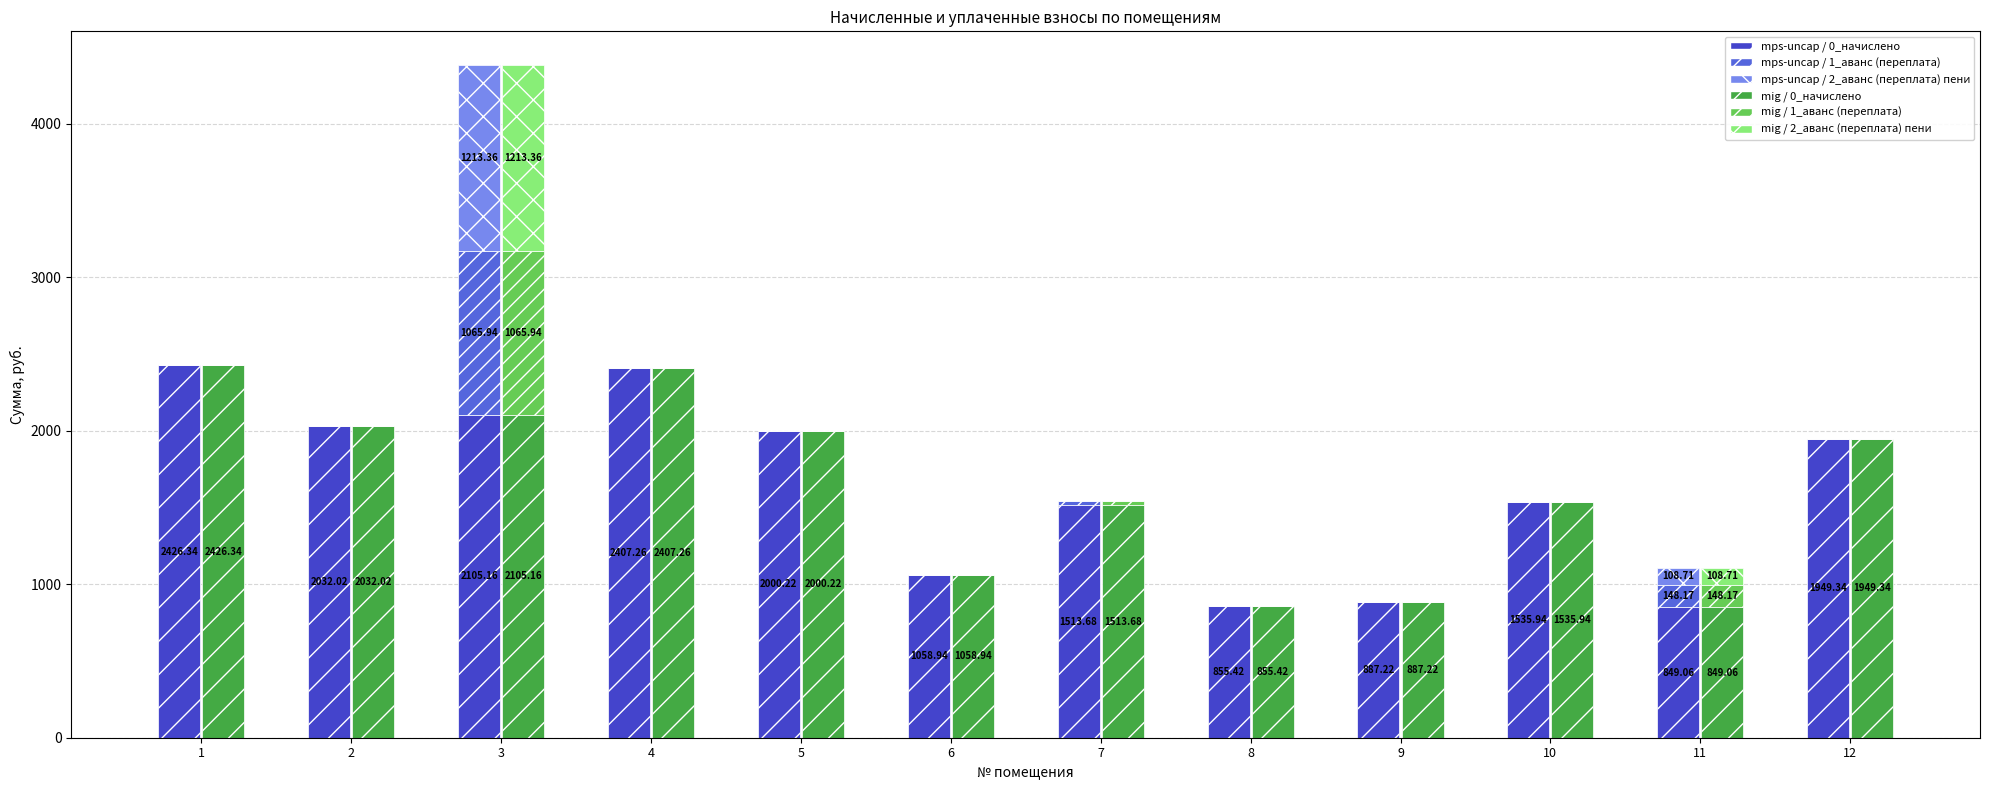

How many bars are there in each group?

6